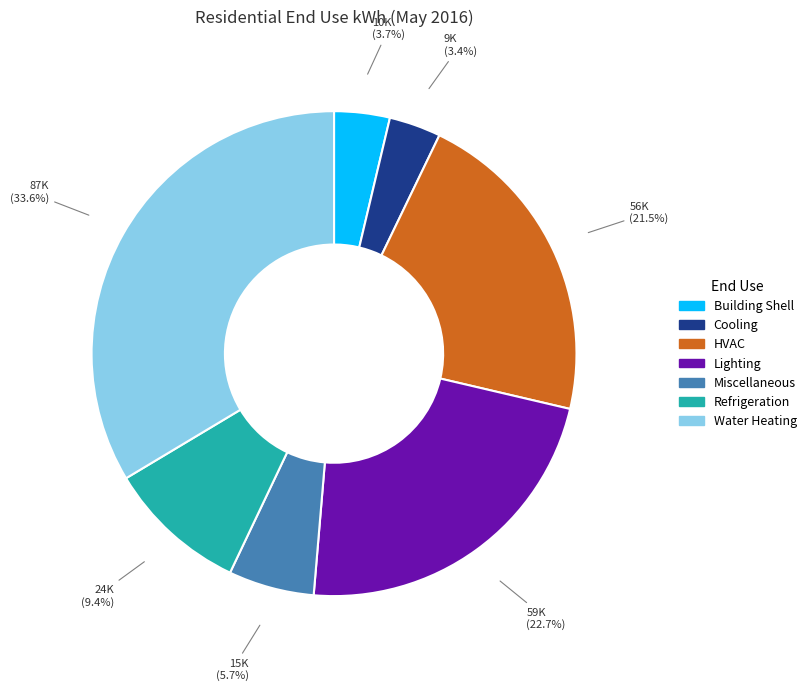

Which category has the biggest portion of the pie?

Water Heating